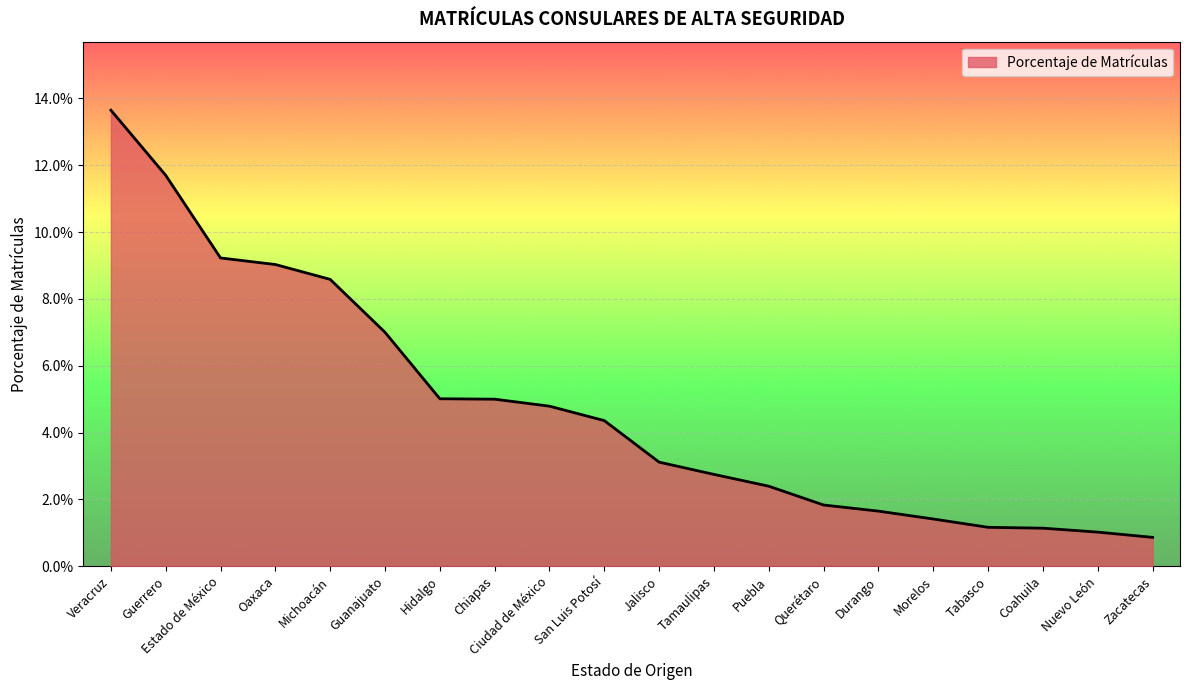

Reading left to right, what are all the values shown in this chart?

Veracruz=0.1	Guerrero=0.1	Estado de México=0.1	Oaxaca=0.1	Michoacán=0.1	Guanajuato=0.1	Hidalgo=0.1	Chiapas=0.0	Ciudad de México=0.0	San Luis Potosí=0.0	Jalisco=0.0	Tamaulipas=0.0	Puebla=0.0	Querétaro=0.0	Durango=0.0	Morelos=0.0	Tabasco=0.0	Coahuila=0.0	Nuevo León=0.0	Zacatecas=0.0